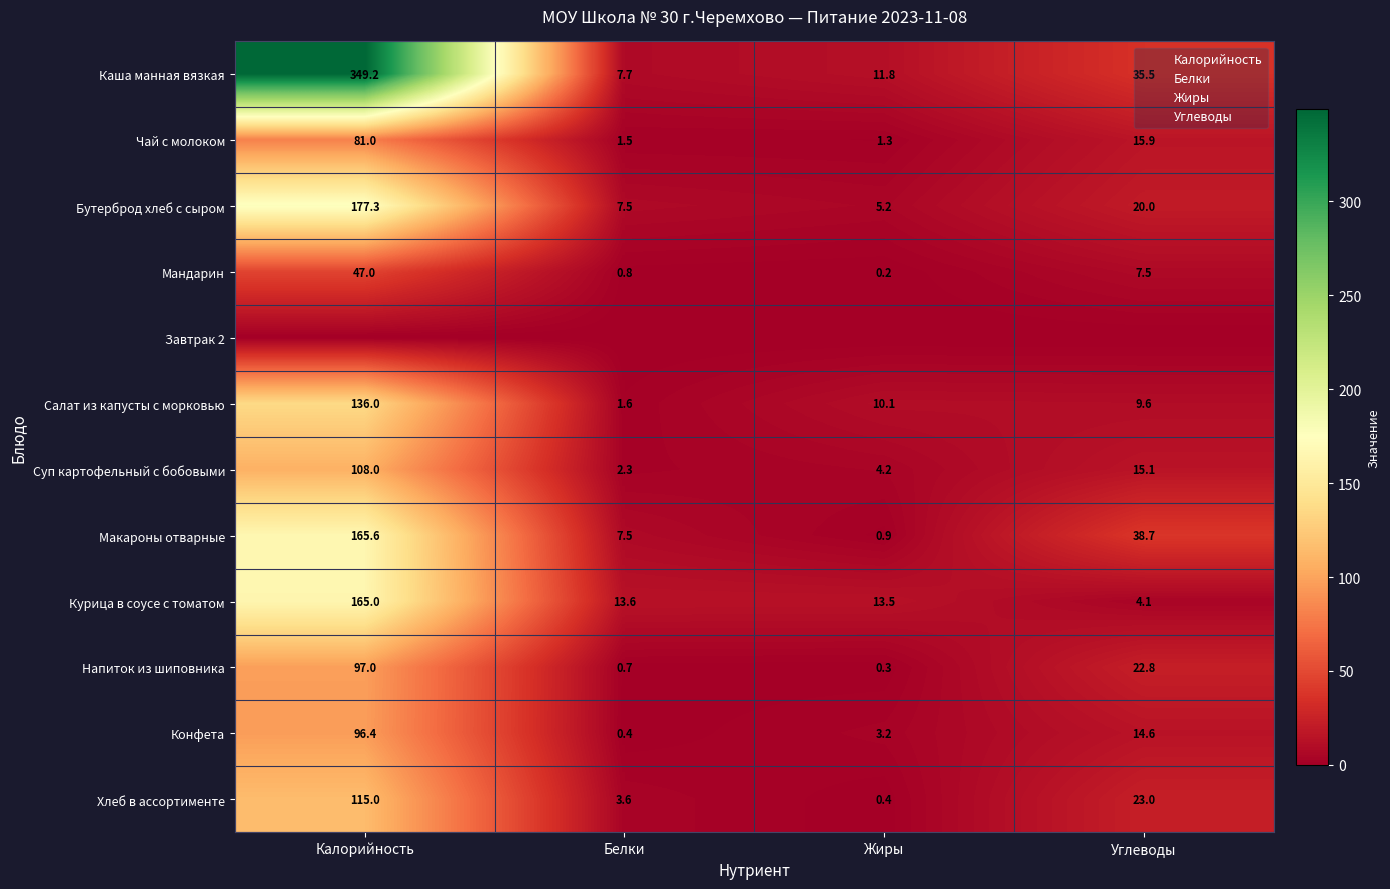

Which label corresponds to the smallest value in the chart?

Калорийность